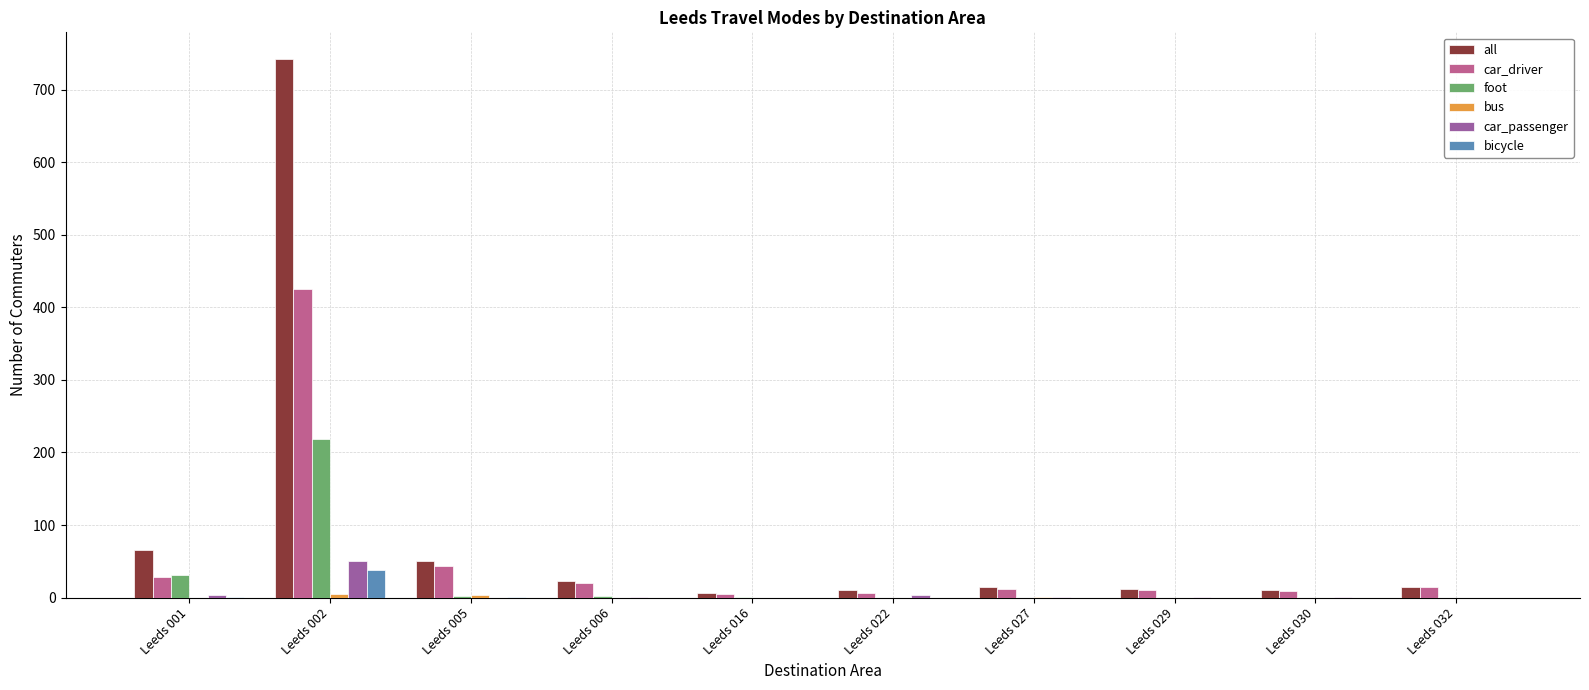

Is the value of foot at Leeds 002 greater than the value of all at Leeds 016?

Yes